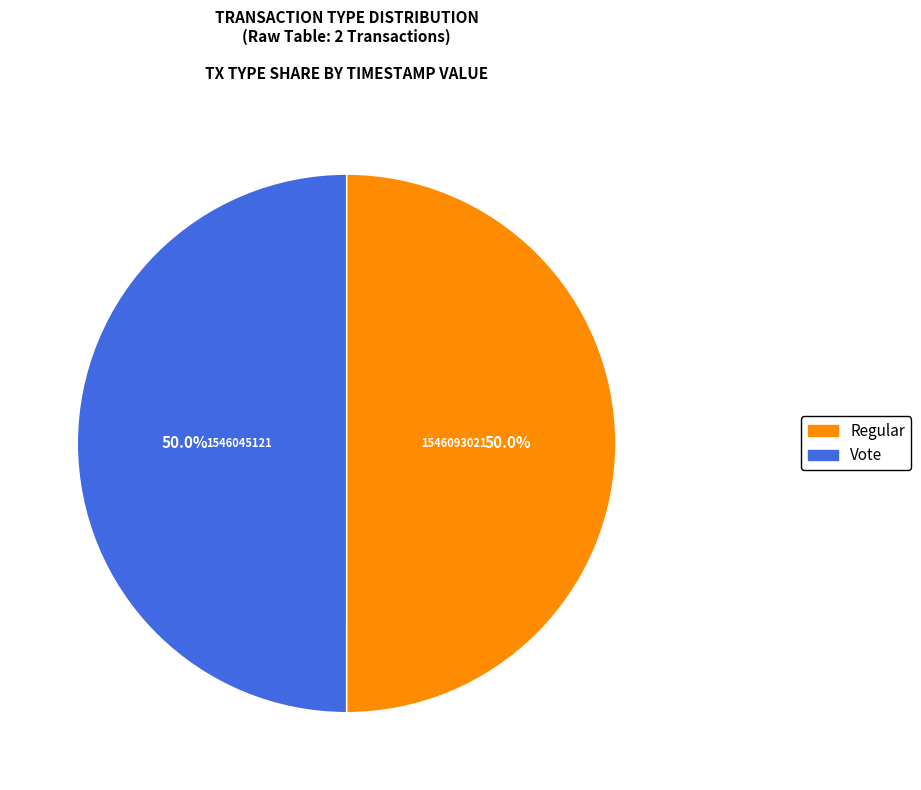

How many segments does this pie chart have?

2